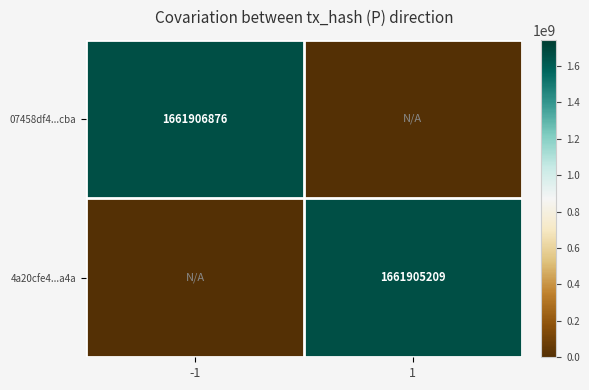

True or false: 4a20cfe4...a4a has a value of 2902996181 at 1.

False